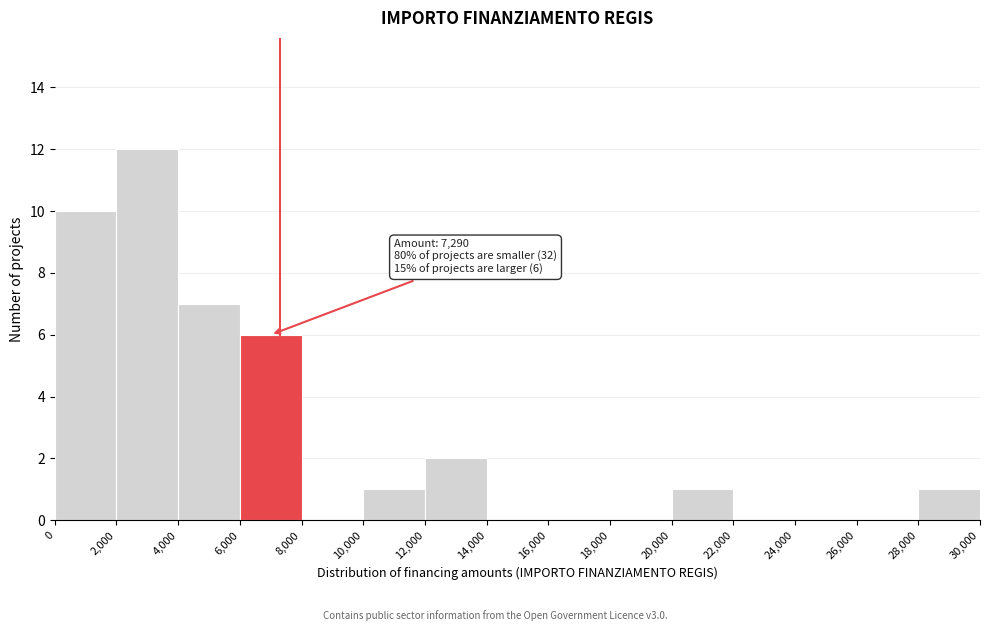

Which range on the x-axis has the tallest bar?

2,000 to 4,000